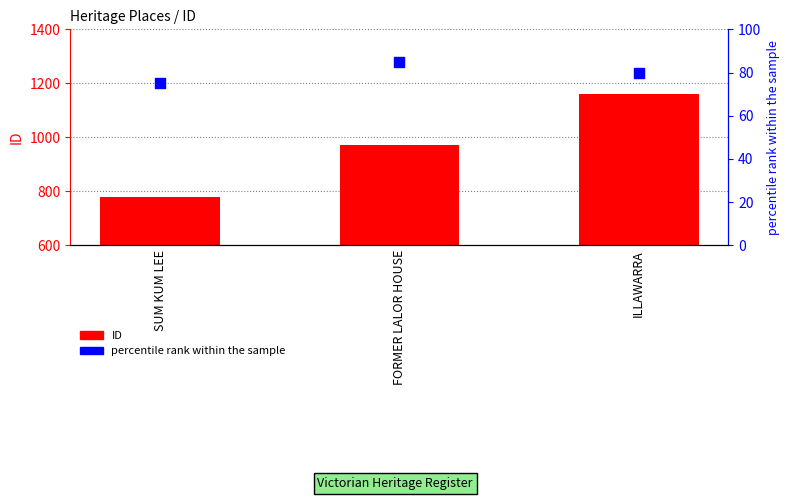

Which series contains the highest Y value?

ID